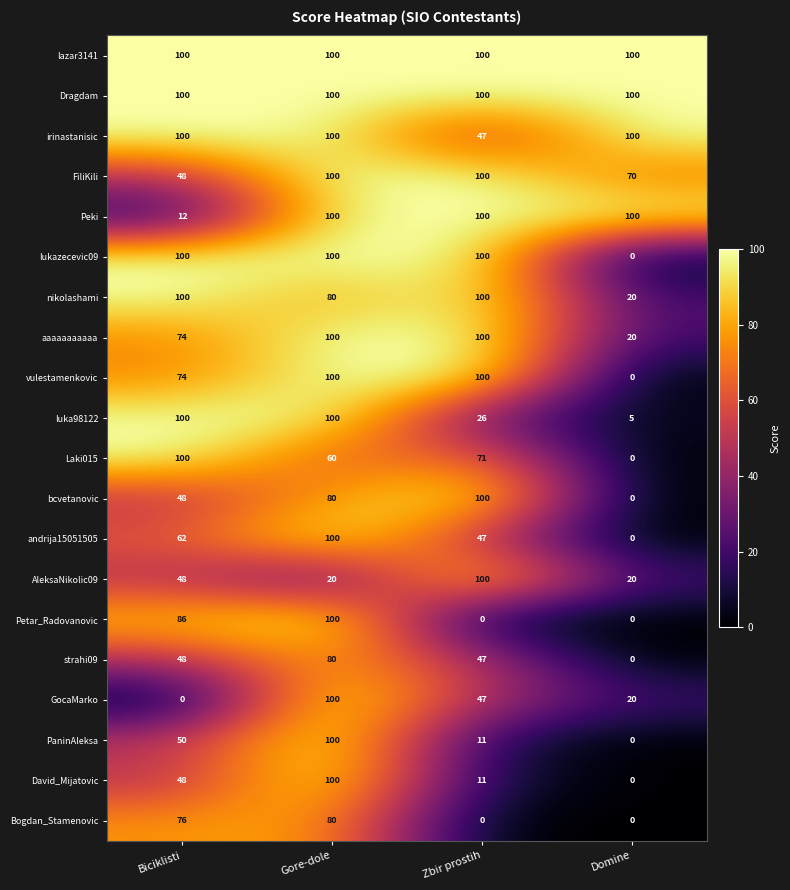

What is the greatest value displayed?

100